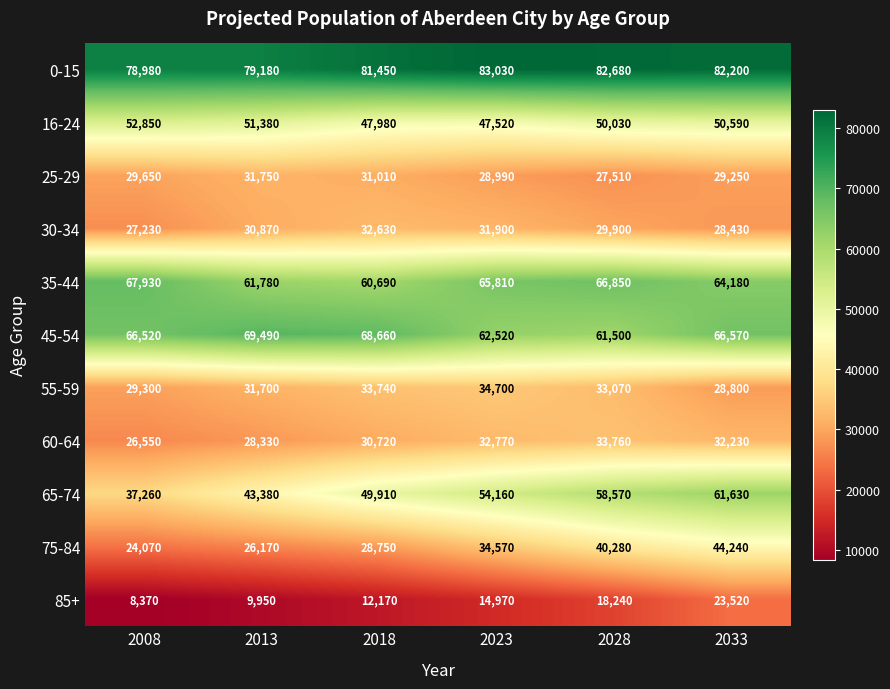

What is the spread (max minus min) of values at 2013?

69230